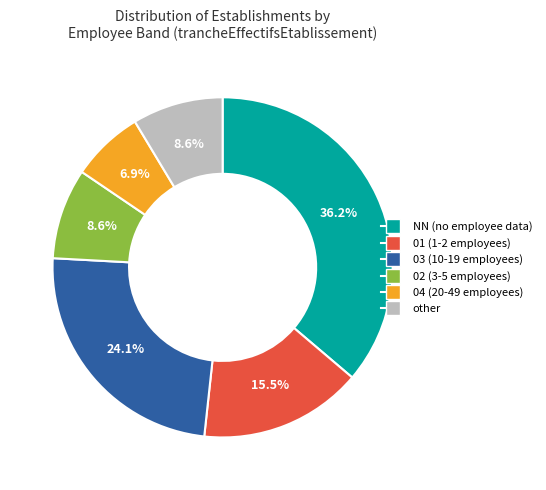

True or false: 02 accounts for 1% of the total.

False